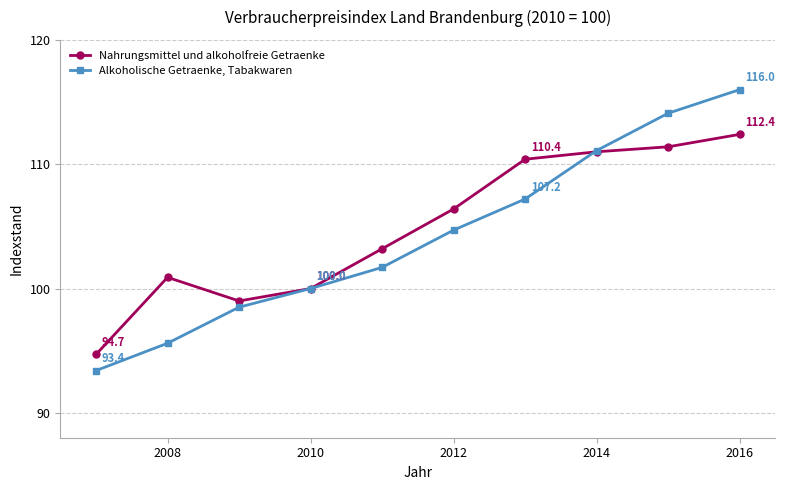

What is the value of the Alkoholische Getraenke, Tabakwaren point at the 7th from the left?

107.2